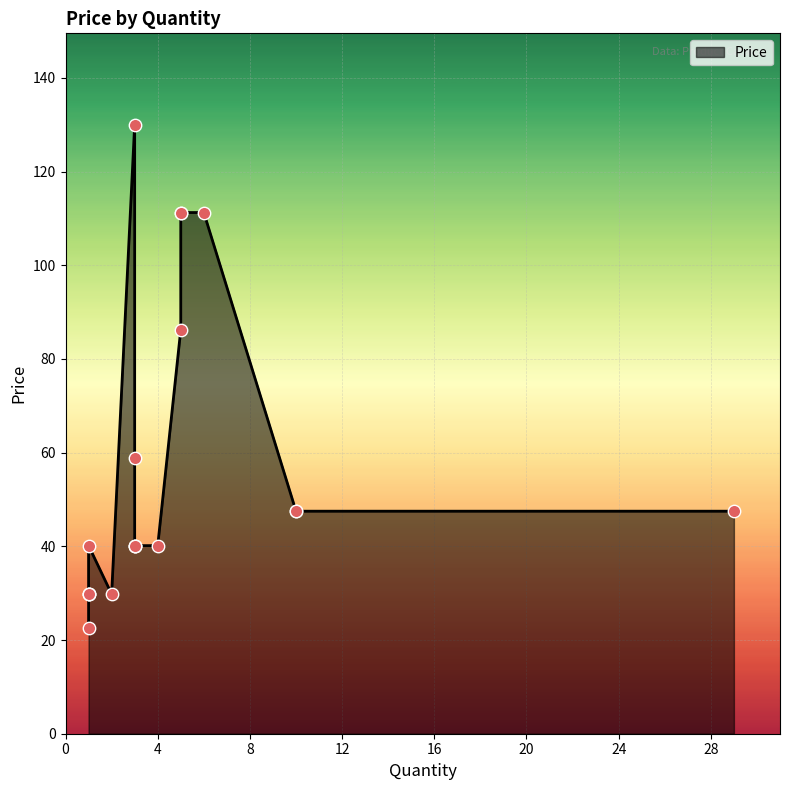

Which has a higher value, 4 or 5?

5